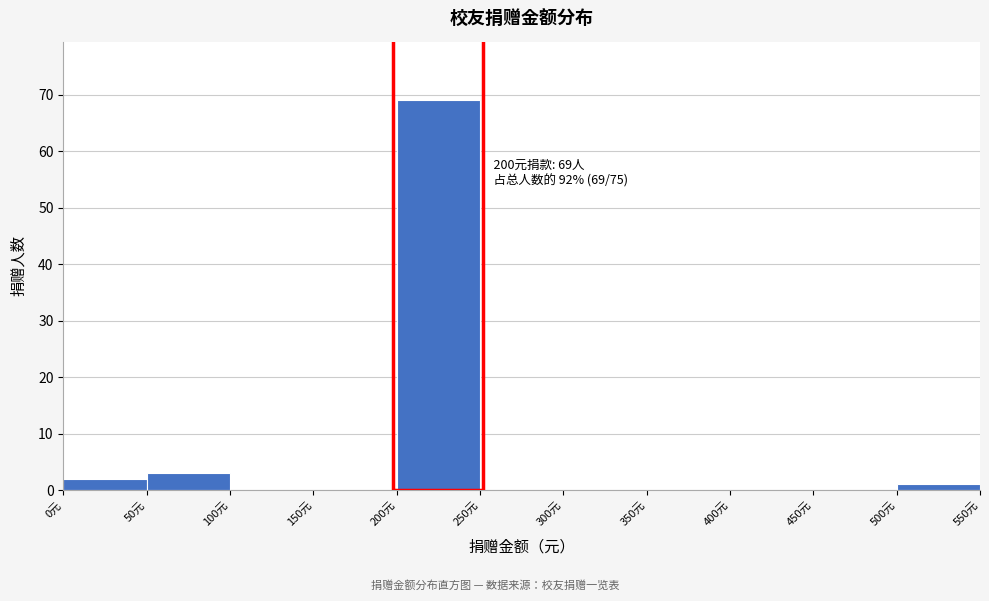

Over which range of the x-axis is the bar tallest?

200 to 250